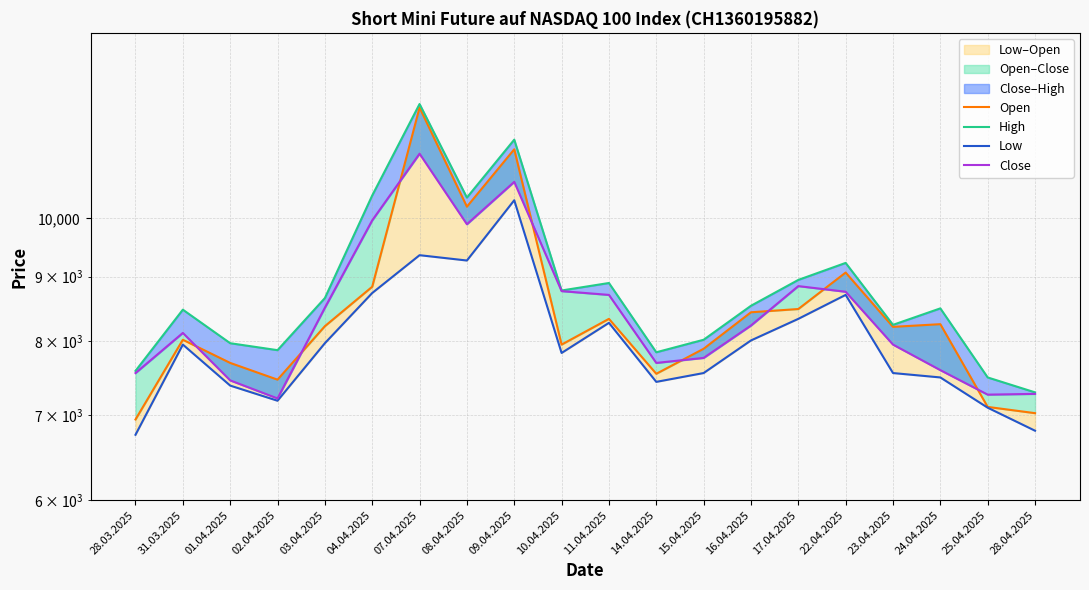

True or false: High and Open cross at least once.

False